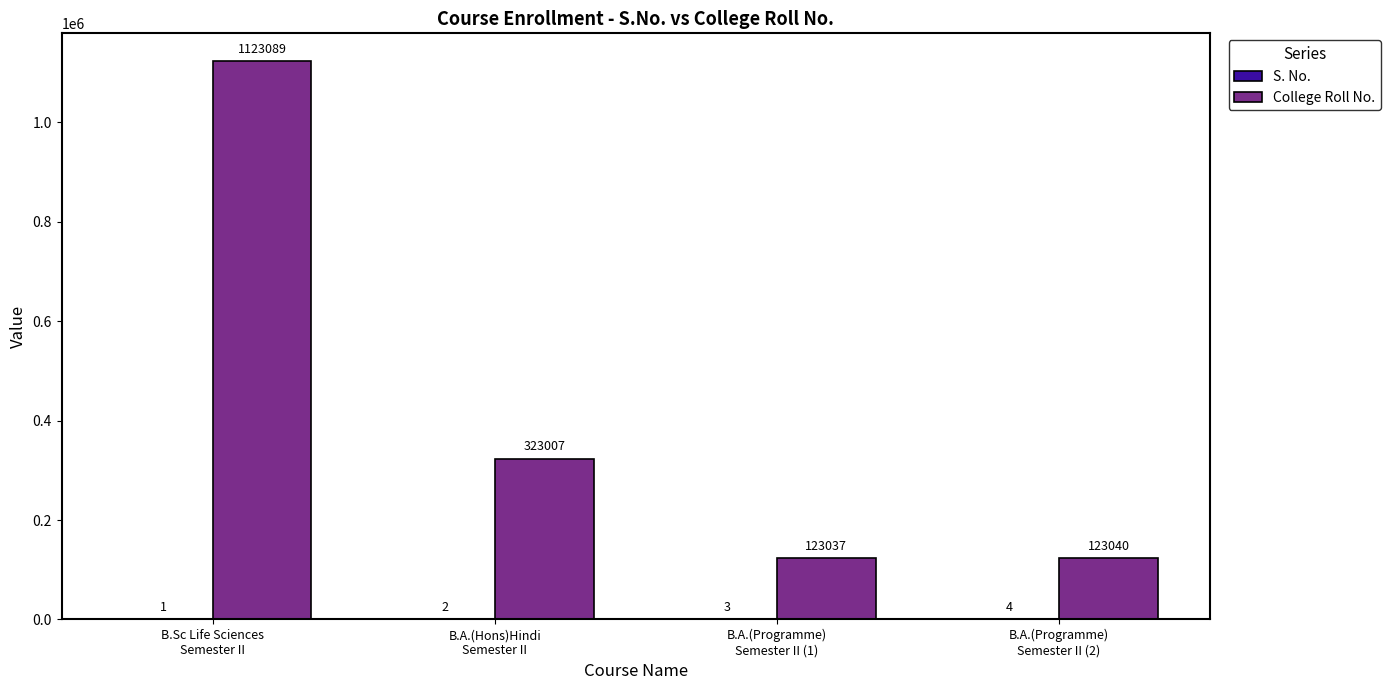

Which series has the largest total across all categories?

College Roll No.